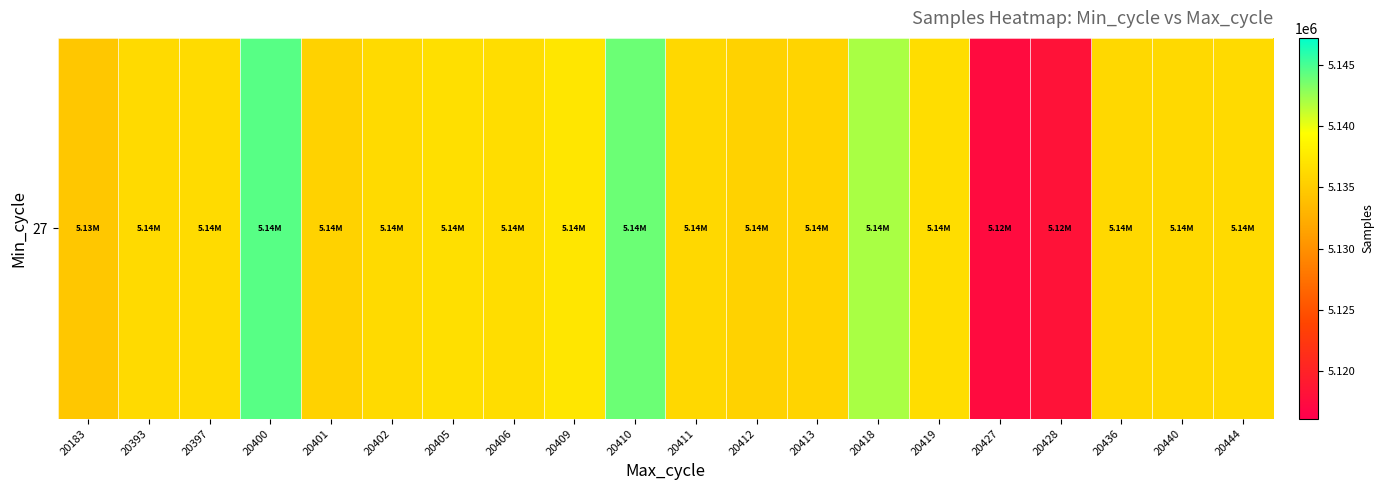

True or false: the data shows 7092893 at 20410.

False